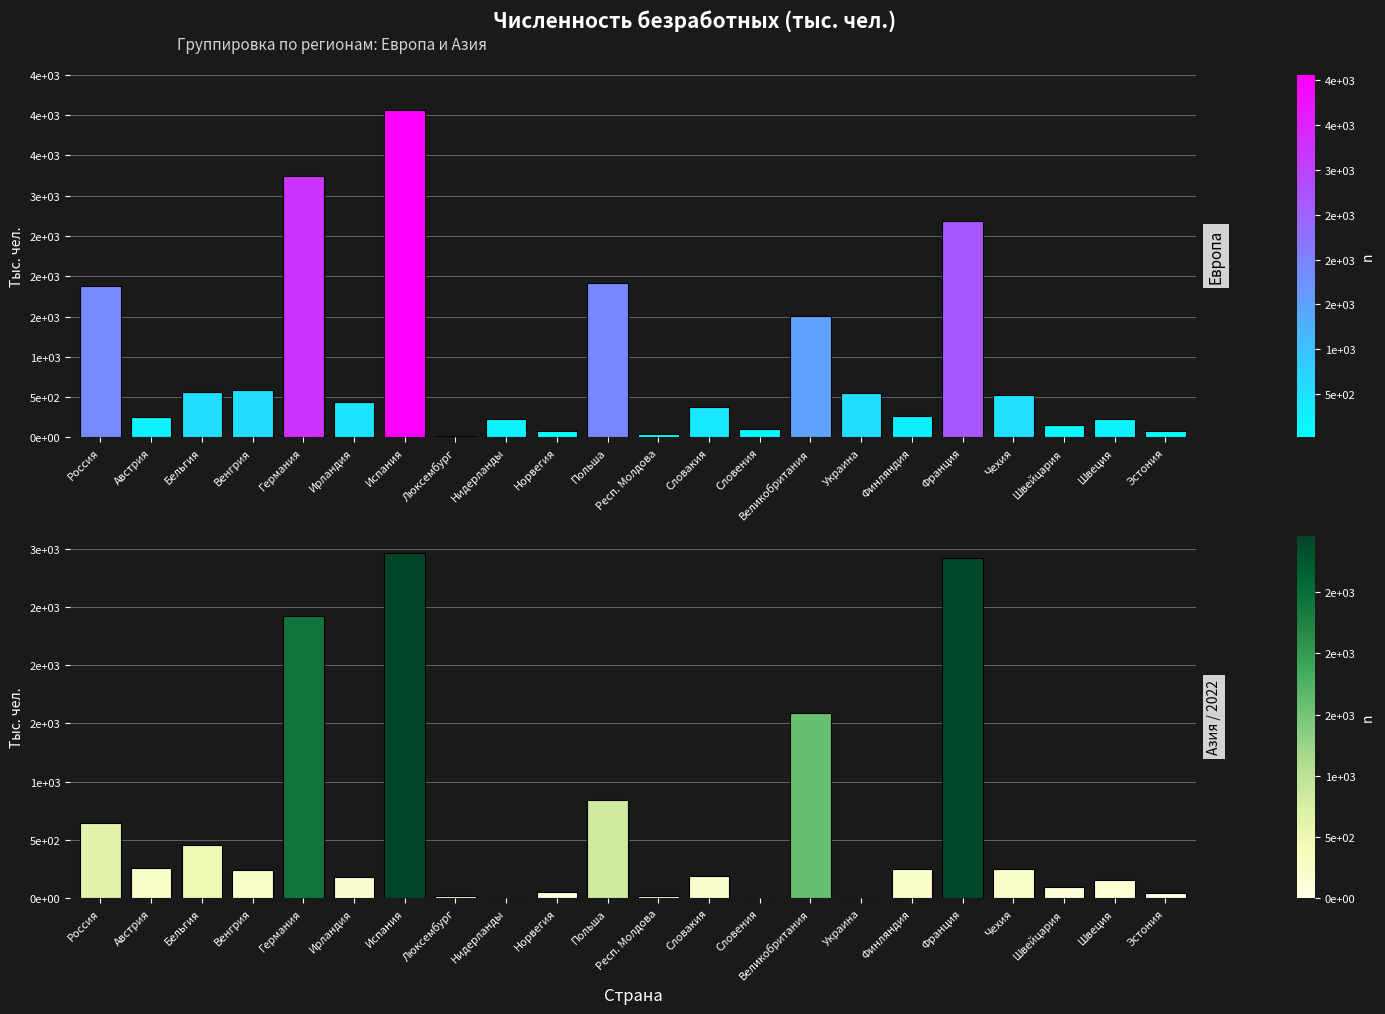

Does the chart contain stacked bars?

No